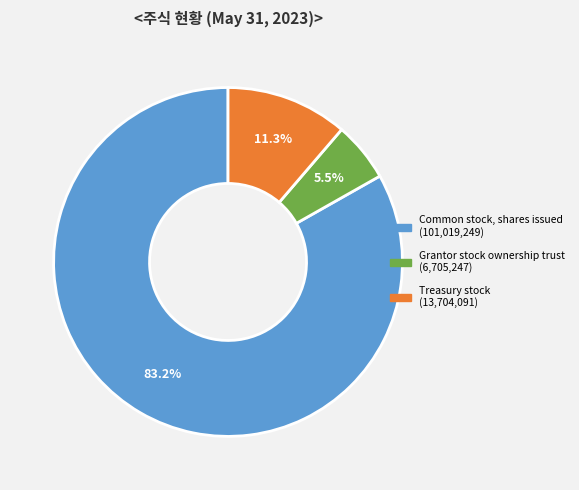

How many slices are in this pie chart?

3